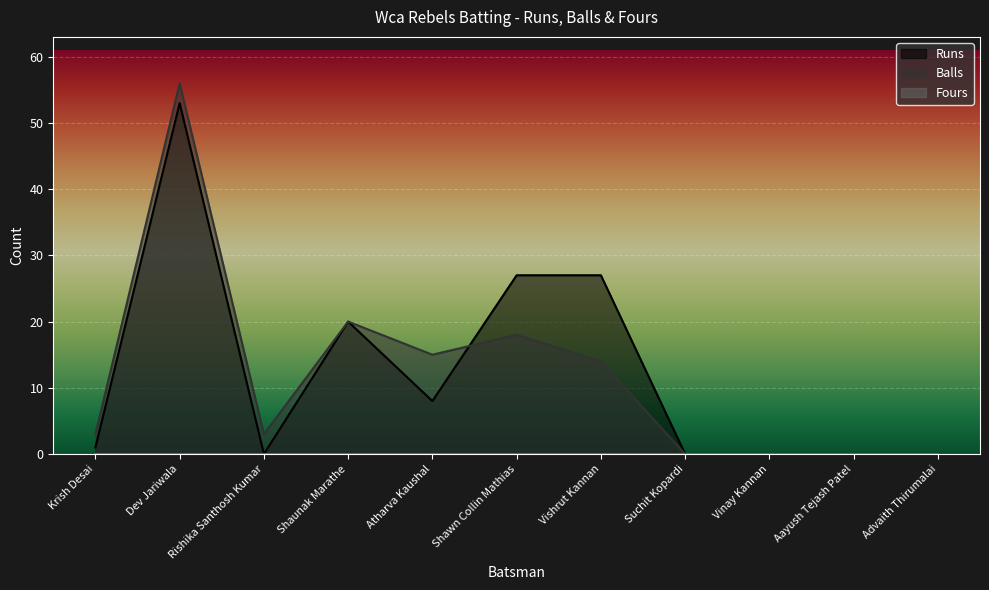

What is the total value across all series at Shaunak Marathe?

40